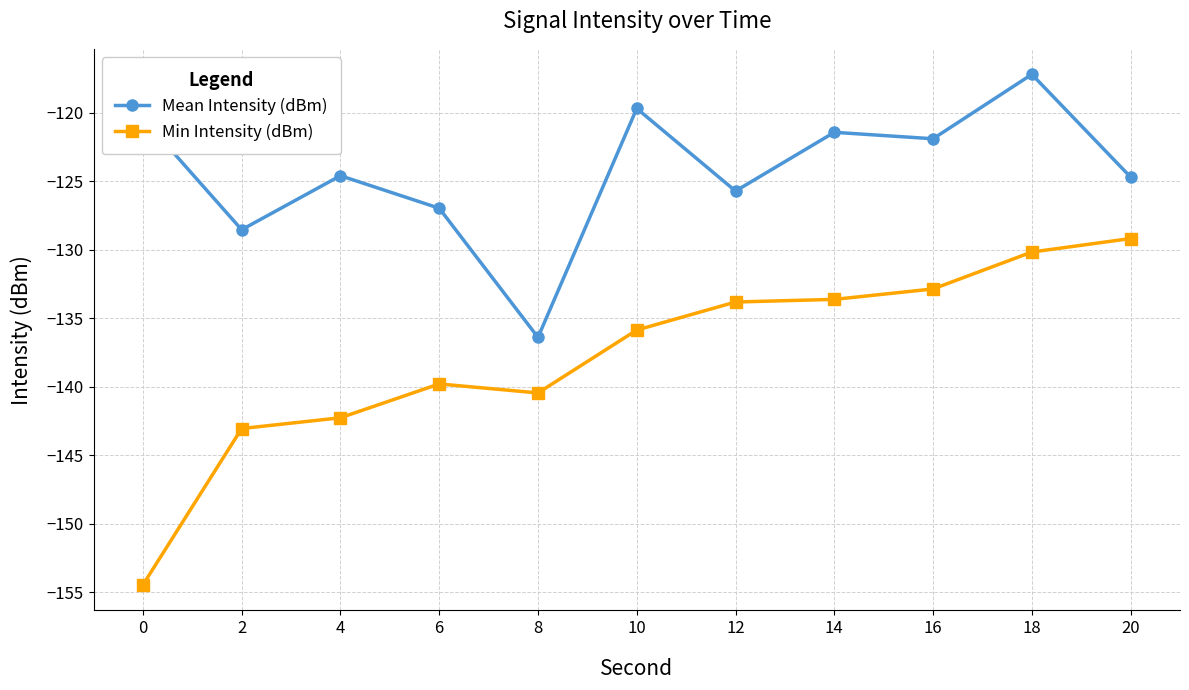

What is the difference between the Mean Intensity (dBm) values at 14 and 0?

1.0